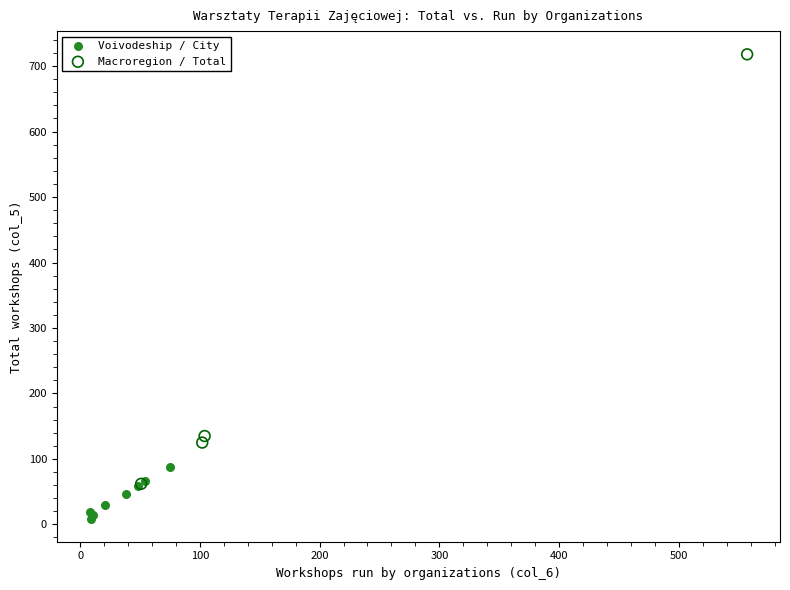

Which series reaches the minimum Y coordinate?

Voivodeship / City